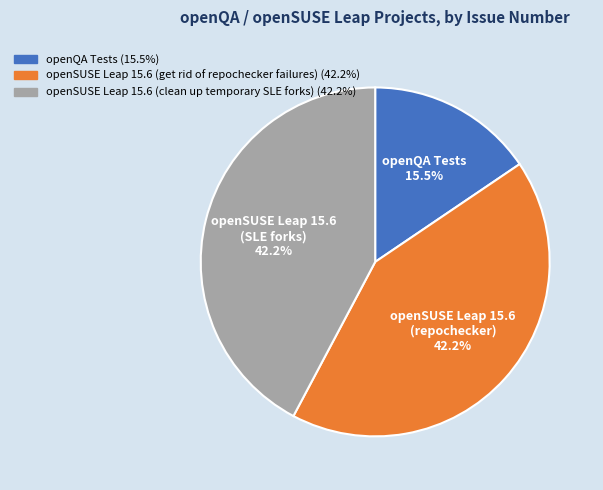

How many slices are in this pie chart?

3